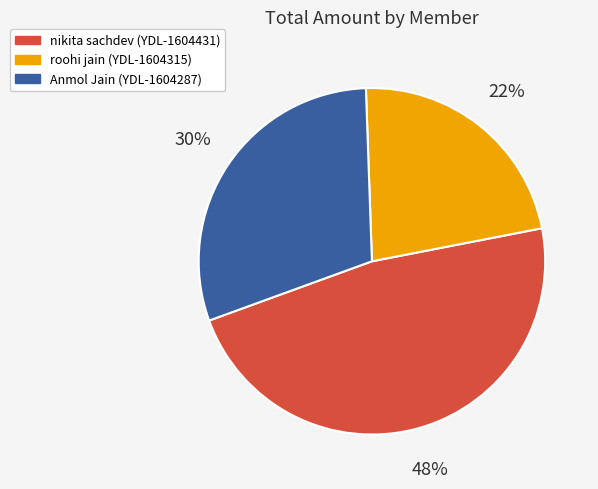

True or false: roohi jain (YDL-1604315) accounts for 10% of the total.

False